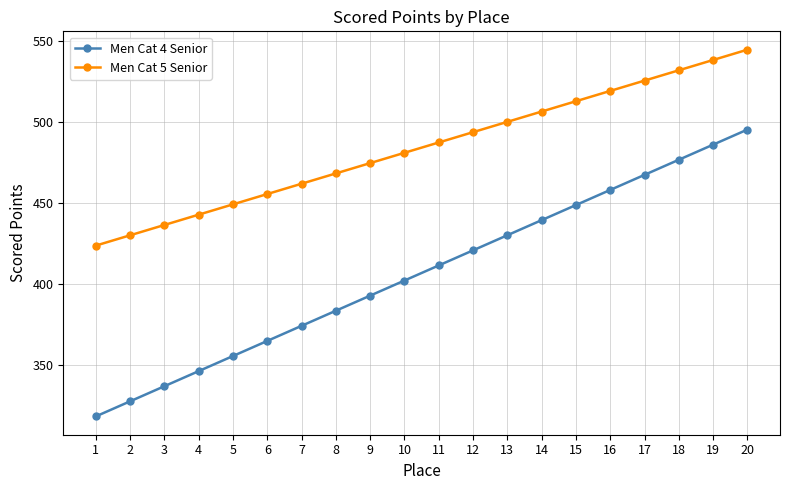

Reading left to right, list all the values displayed in this chart.

Men Cat 4 Senior: 1=317.9	2=327.3	3=336.6	4=345.9	5=355.3	6=364.6	7=373.9	8=383.3	9=392.6	10=401.9	11=411.2	12=420.6	13=429.9	14=439.2	15=448.6	16=457.9	17=467.2	18=476.6	19=485.9	20=495.2
Men Cat 5 Senior: 1=423.5	2=429.9	3=436.3	4=442.6	5=449.0	6=455.4	7=461.8	8=468.1	9=474.5	10=480.9	11=487.3	12=493.6	13=500.0	14=506.4	15=512.7	16=519.1	17=525.5	18=531.9	19=538.2	20=544.6